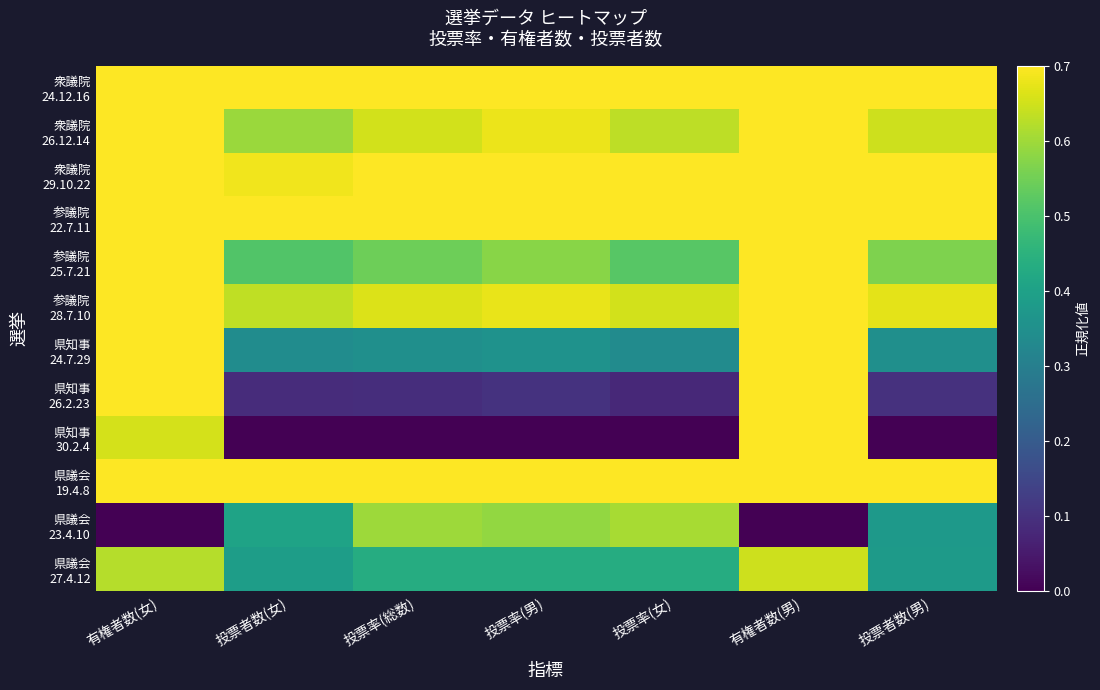

Which has a higher value, 投票率(男) or 投票者数(男)?

投票率(男)